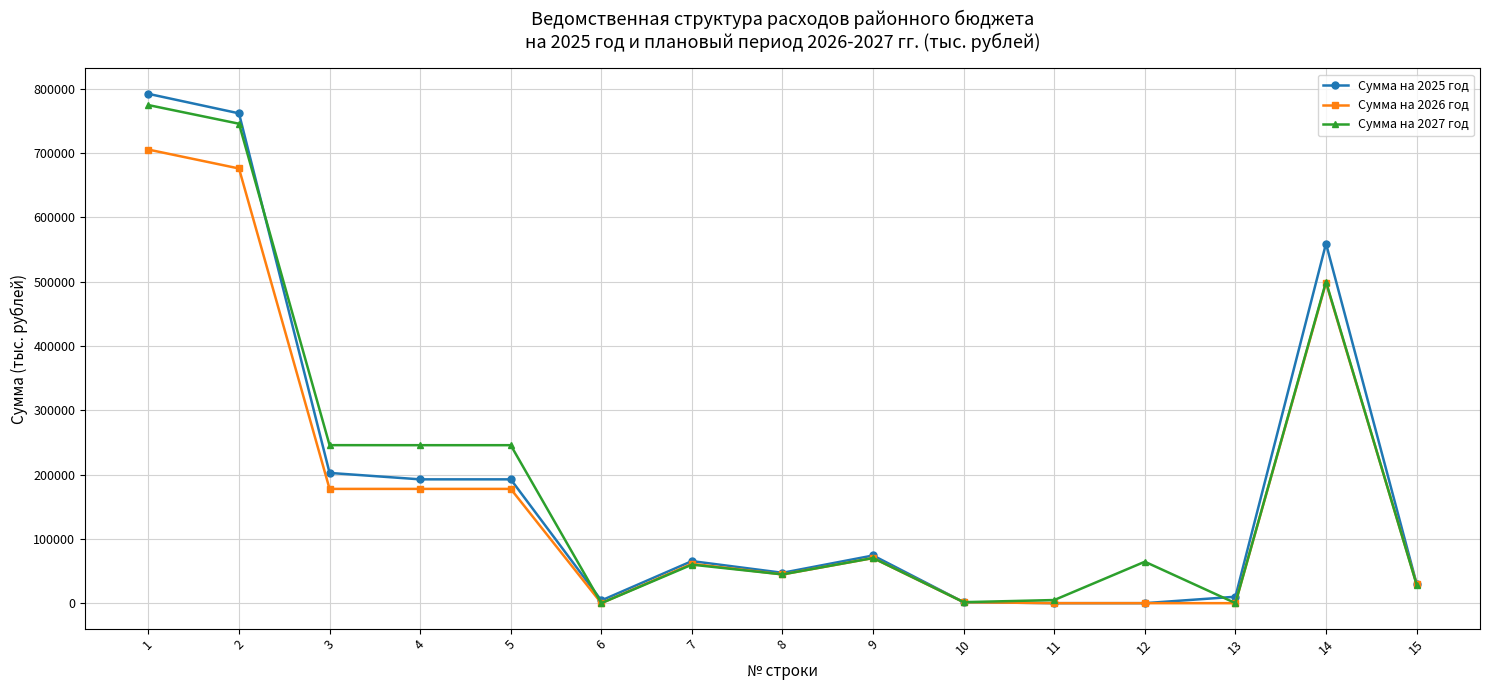

What are all the series names shown in the legend?

Сумма на 2025 год, Сумма на 2026 год, Сумма на 2027 год